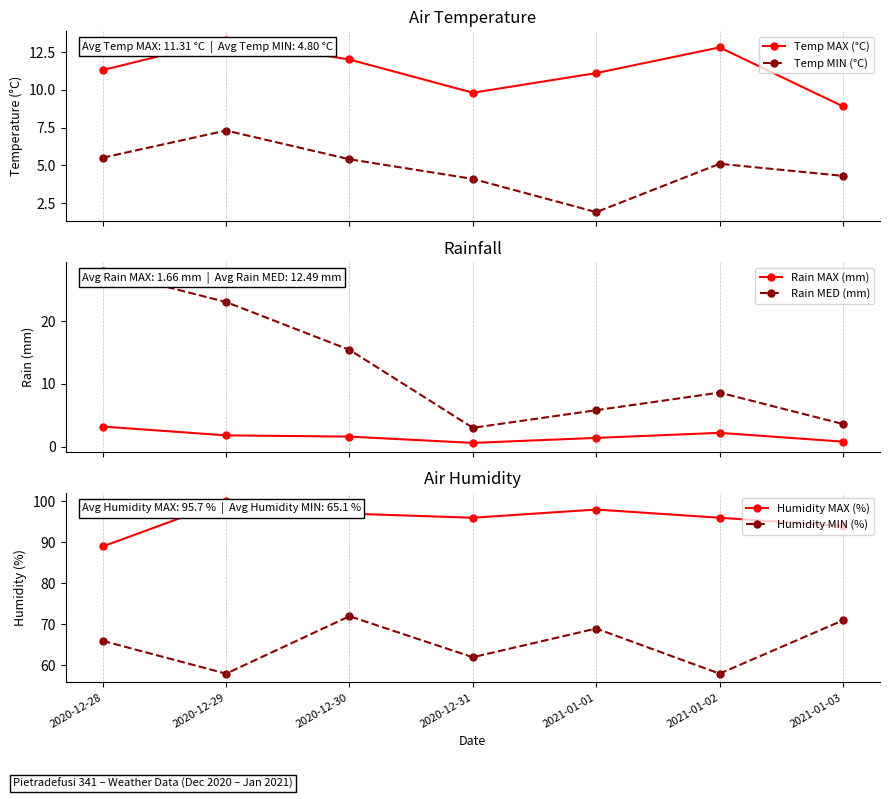

What is the difference between the highest and lowest values at 2021-01-01?

96.6